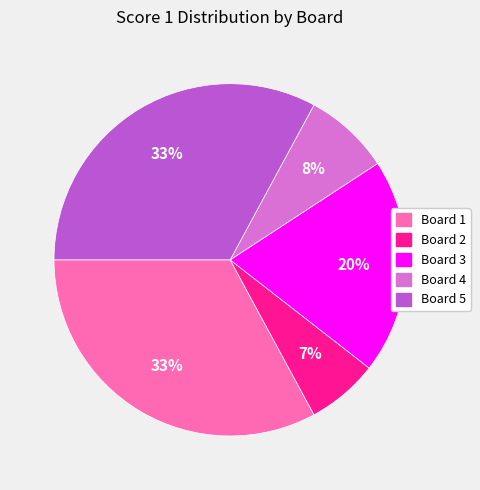

What is the ratio of the value at Board 2 to the value at Board 1?

0.2